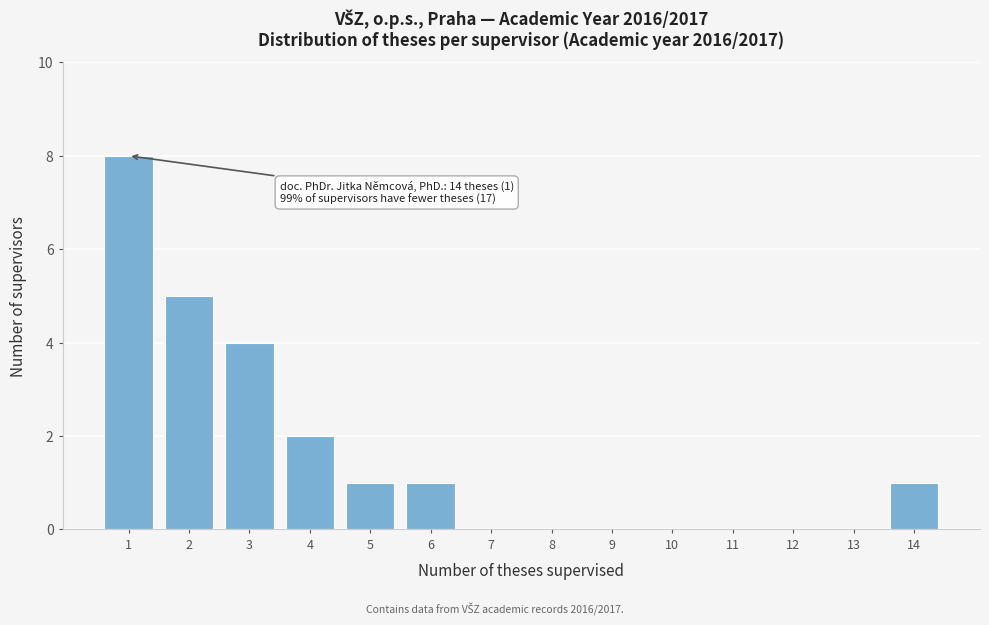

Reading right to left, list all the values displayed in this chart.

14=1	13=0	12=0	11=0	10=0	9=0	8=0	7=0	6=1	5=1	4=2	3=4	2=5	1=8